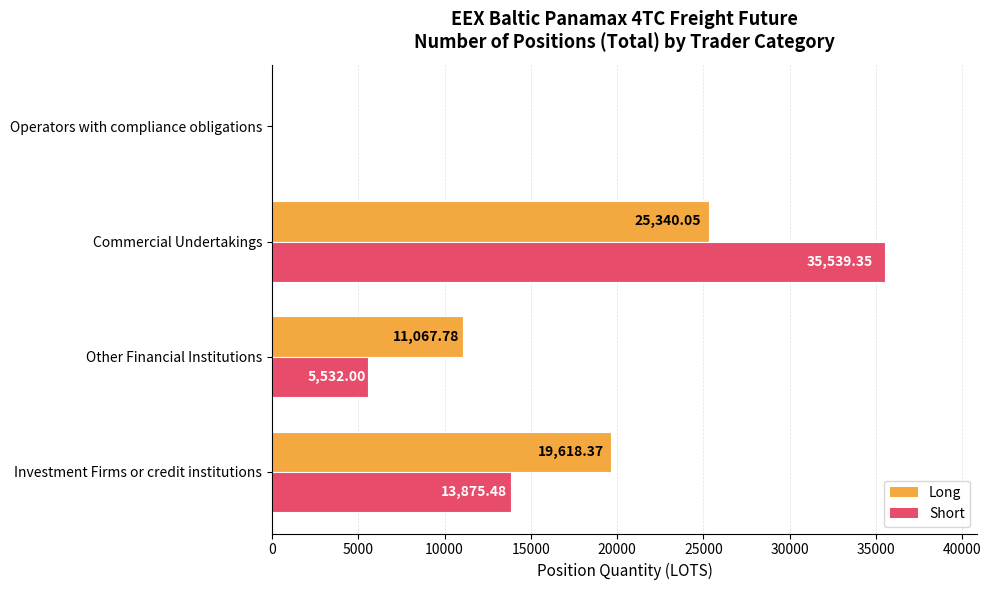

At which label does Short reach its peak?

Commercial Undertakings